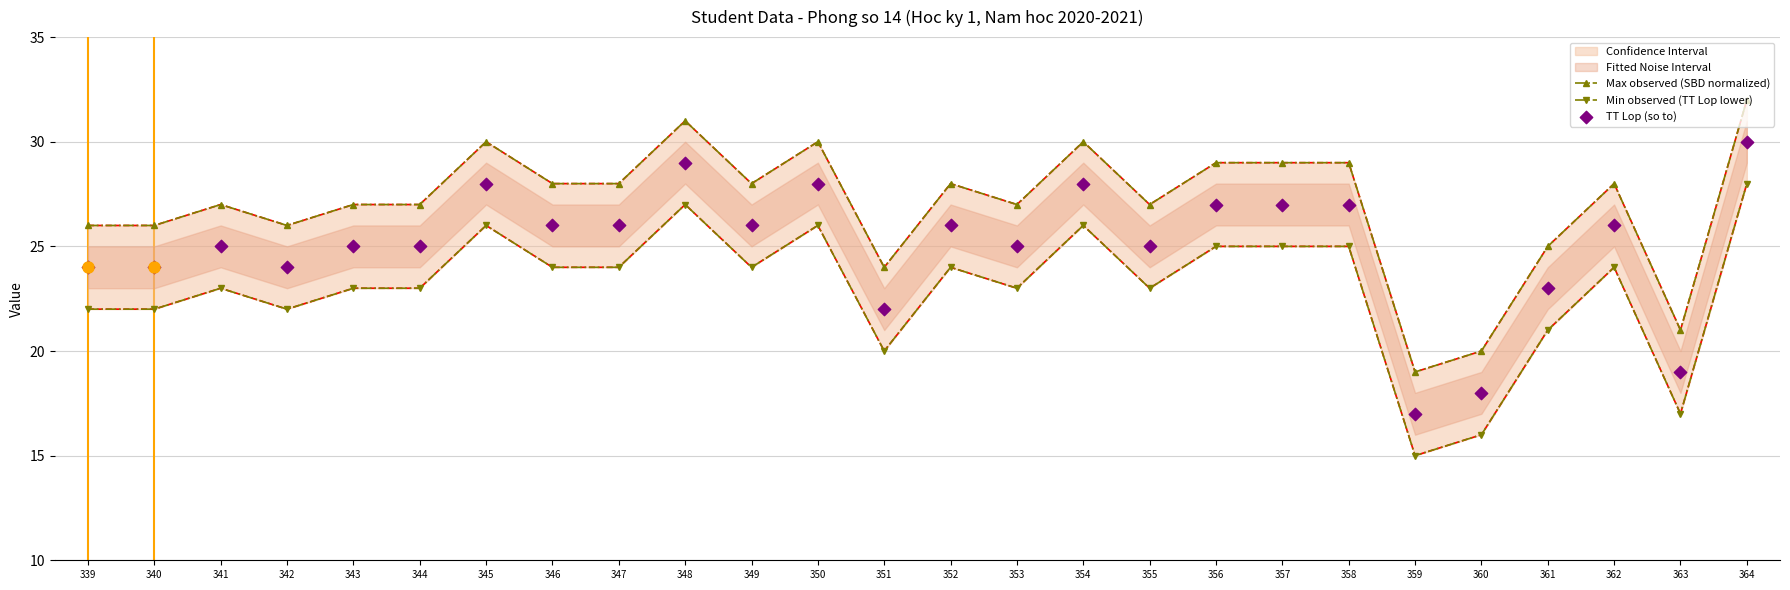

Which series contains the lowest Y value?

Min observed (TT Lop lower)